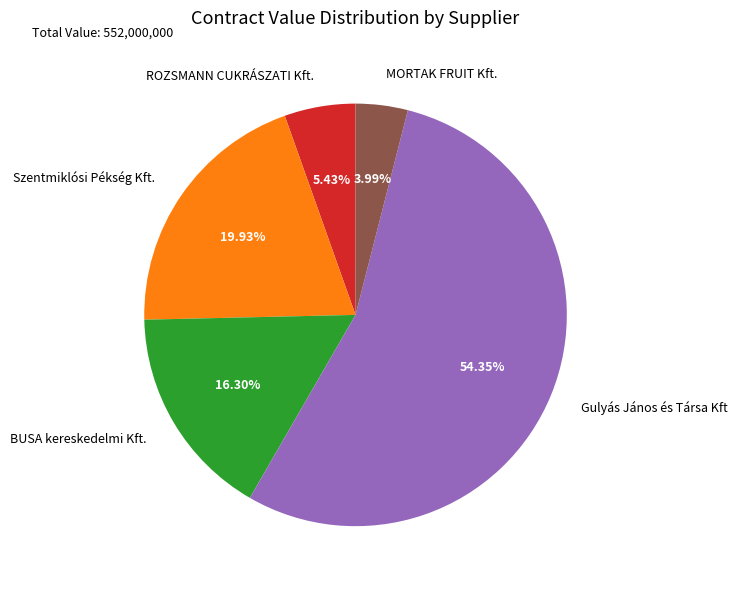

To the nearest percent, what is the average slice percentage?

20%